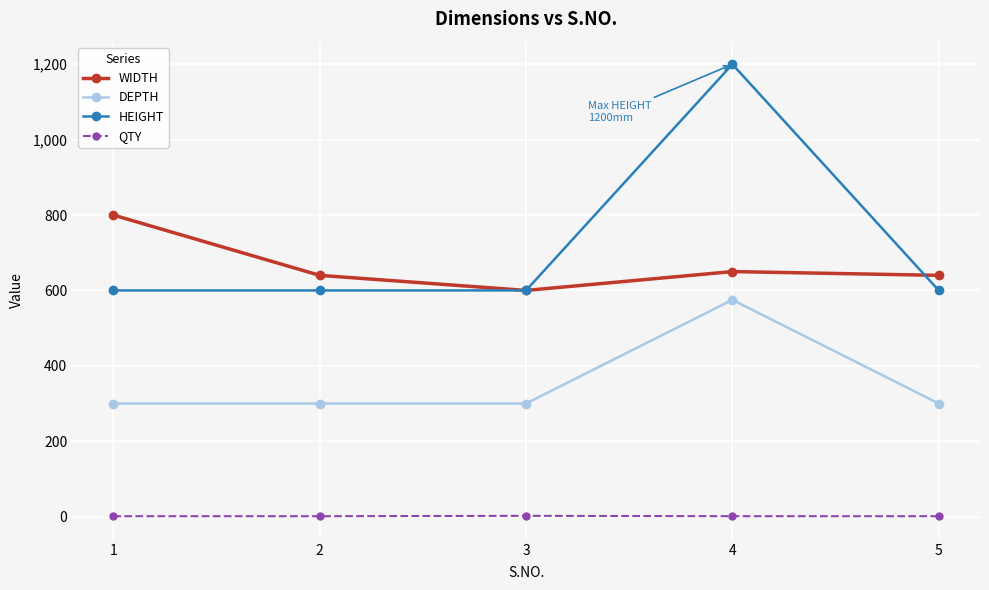

What is the value of the WIDTH point at the 2nd from the left?

640